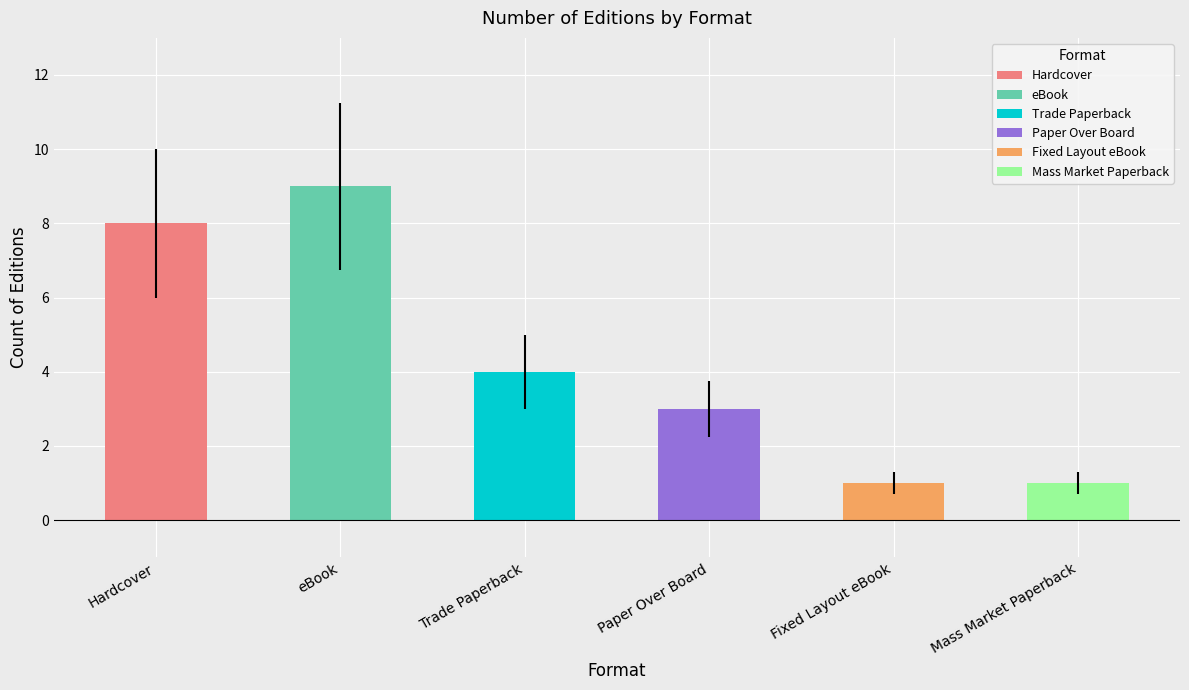

Reading right to left, extract all data points from this chart.

1	1	3	4	9	8